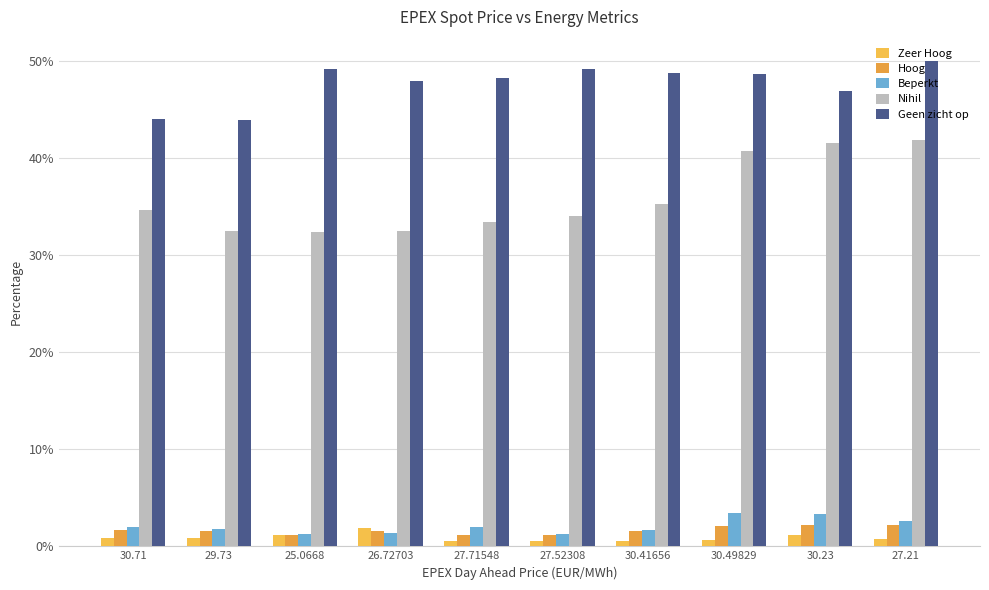

At which category is the sum across all series the highest?

27.21